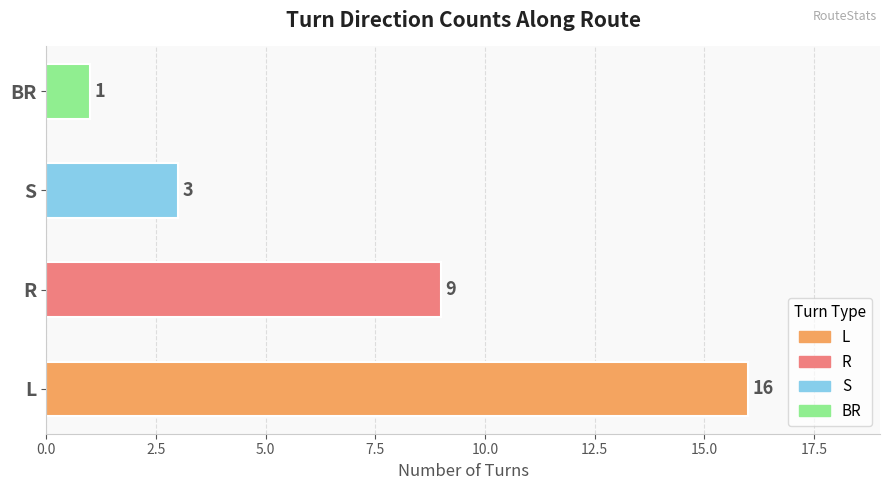

Reading bottom to top, list all the values displayed in this chart.

16	9	3	1